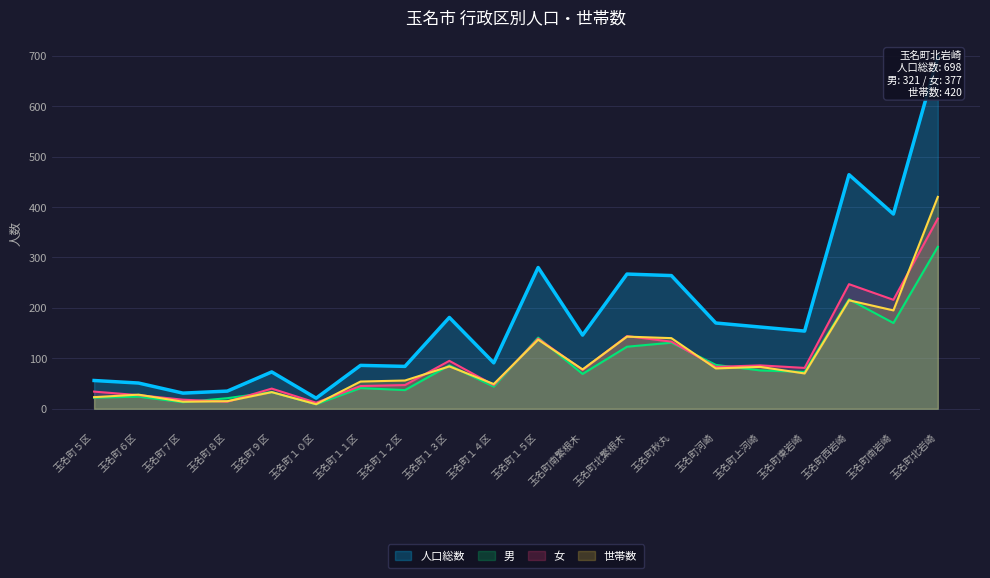

Where is 男 nearest to the value 165?

玉名町南岩崎